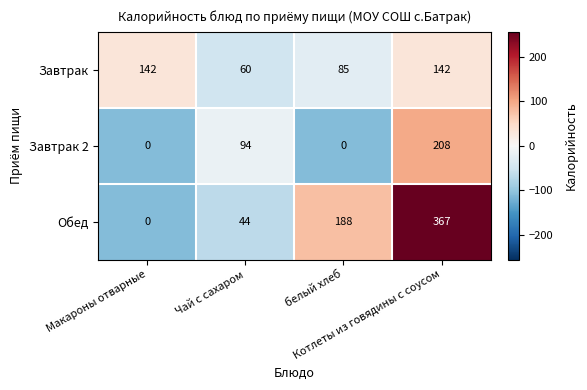

How many data points does each series have?

4